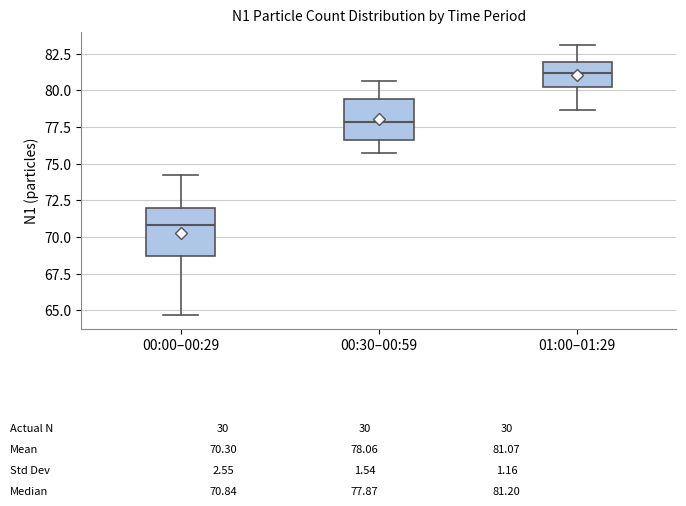

Which box's median line is the highest?

01:00–01:29